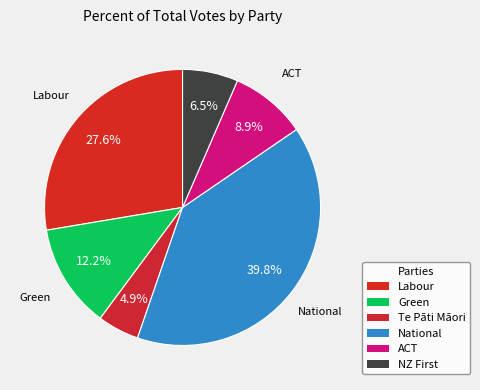

To the nearest percent, what is the combined percentage of Green and ACT?

21%